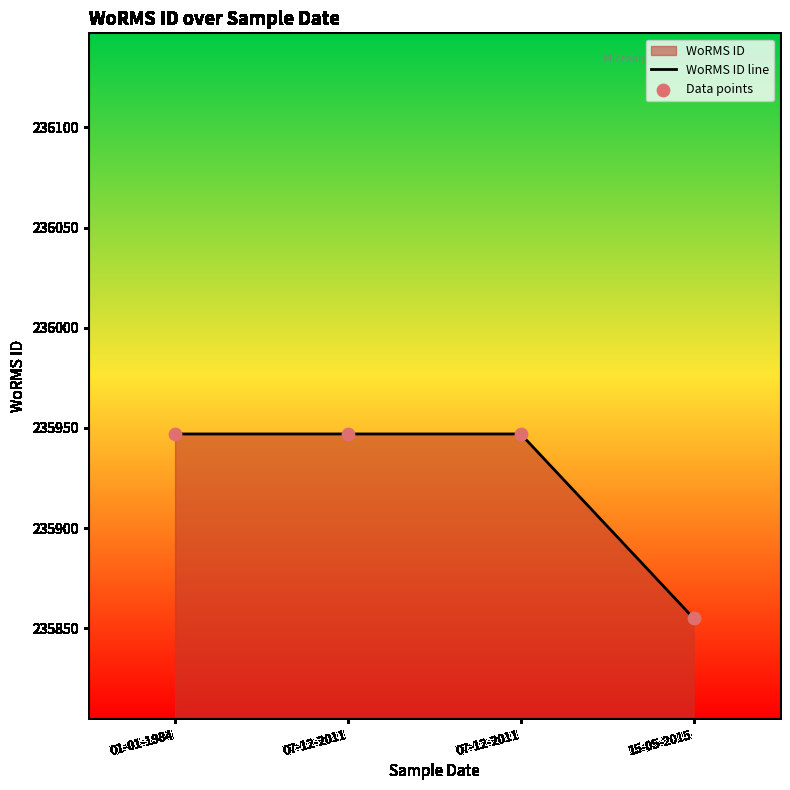

At which category is the sum across all series the highest?

01-01-1984